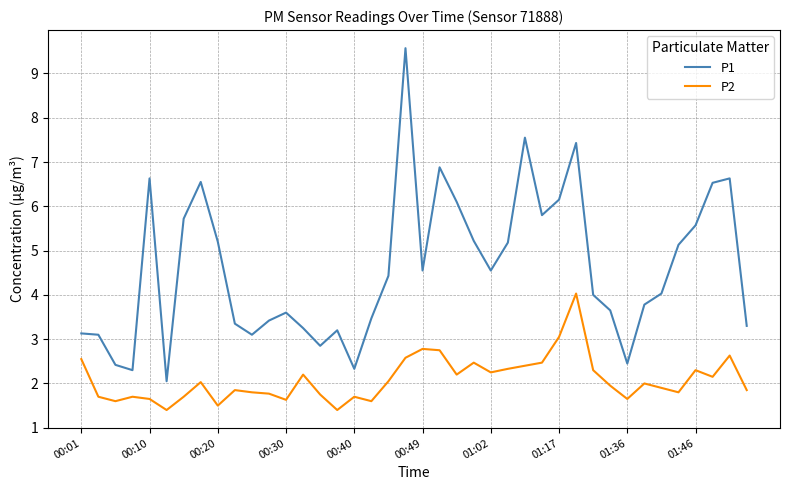

Which series has the widest spread of values?

P1